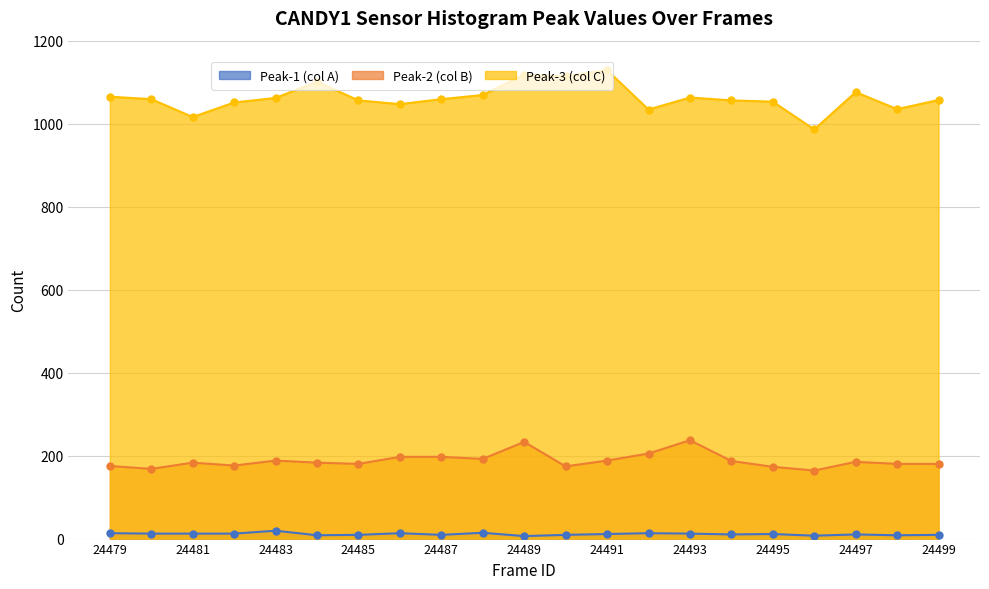

Is the value of Peak-3 (col C) at 24495 greater than the value of Peak-1 (col A) at 24498?

Yes